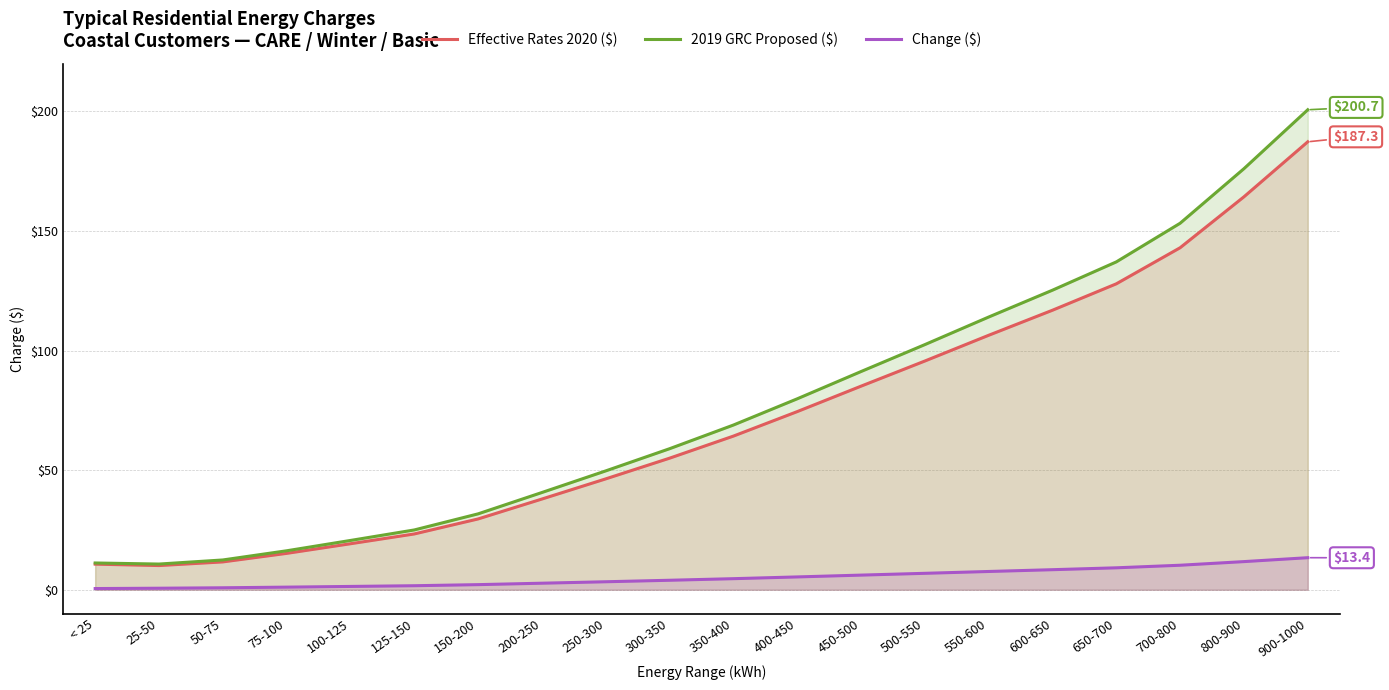

Which category has the highest value in the Effective Rates 2020 ($) series?

900-1000